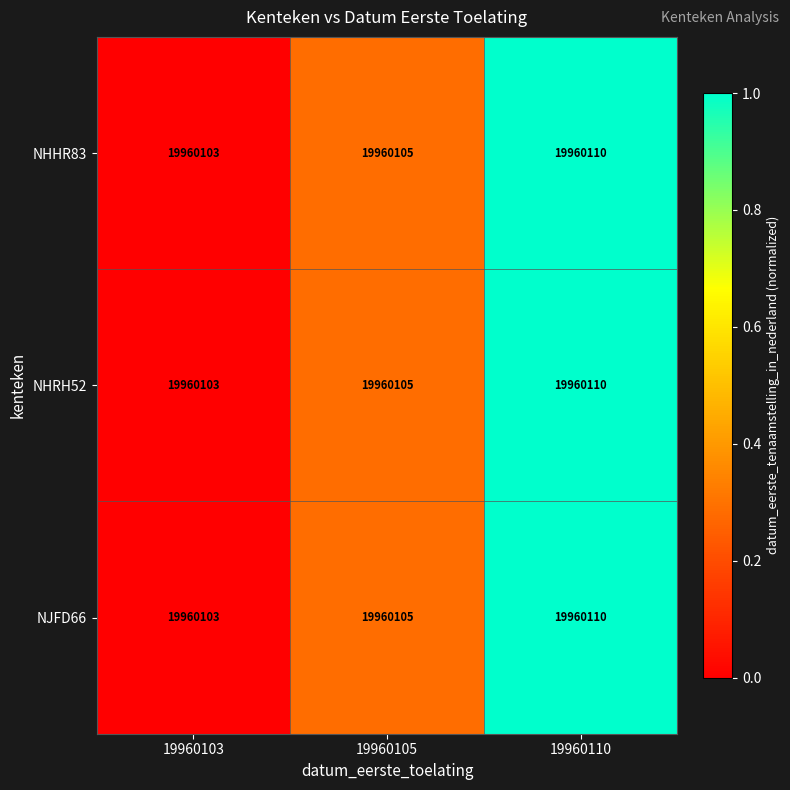

How many values in the NHHR83 series exceed 0?

2